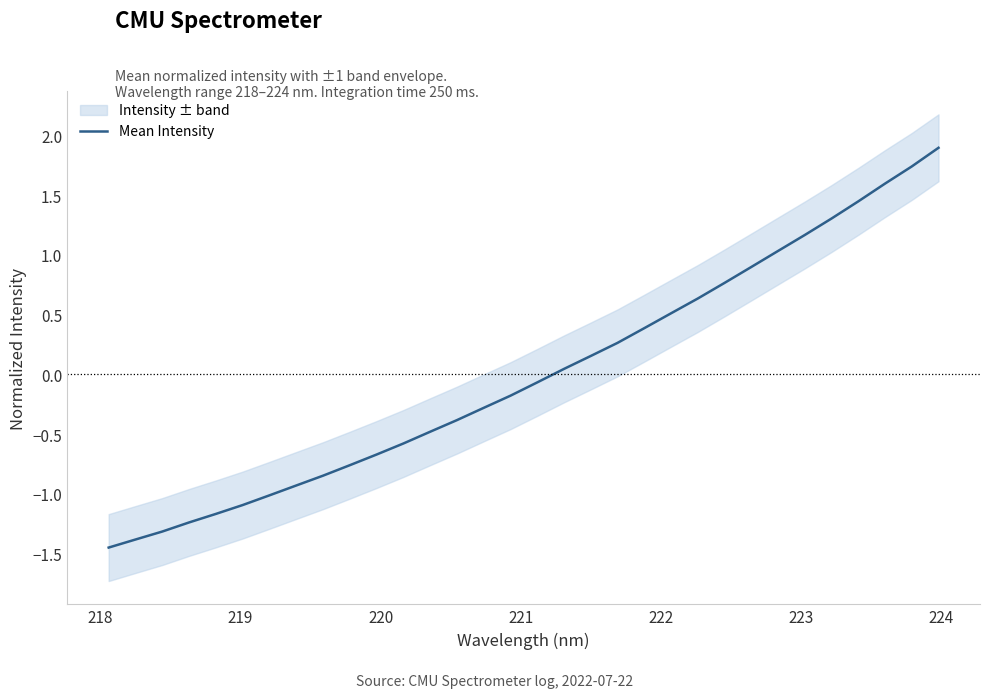

What is the maximum value for Mean Intensity?

1.9